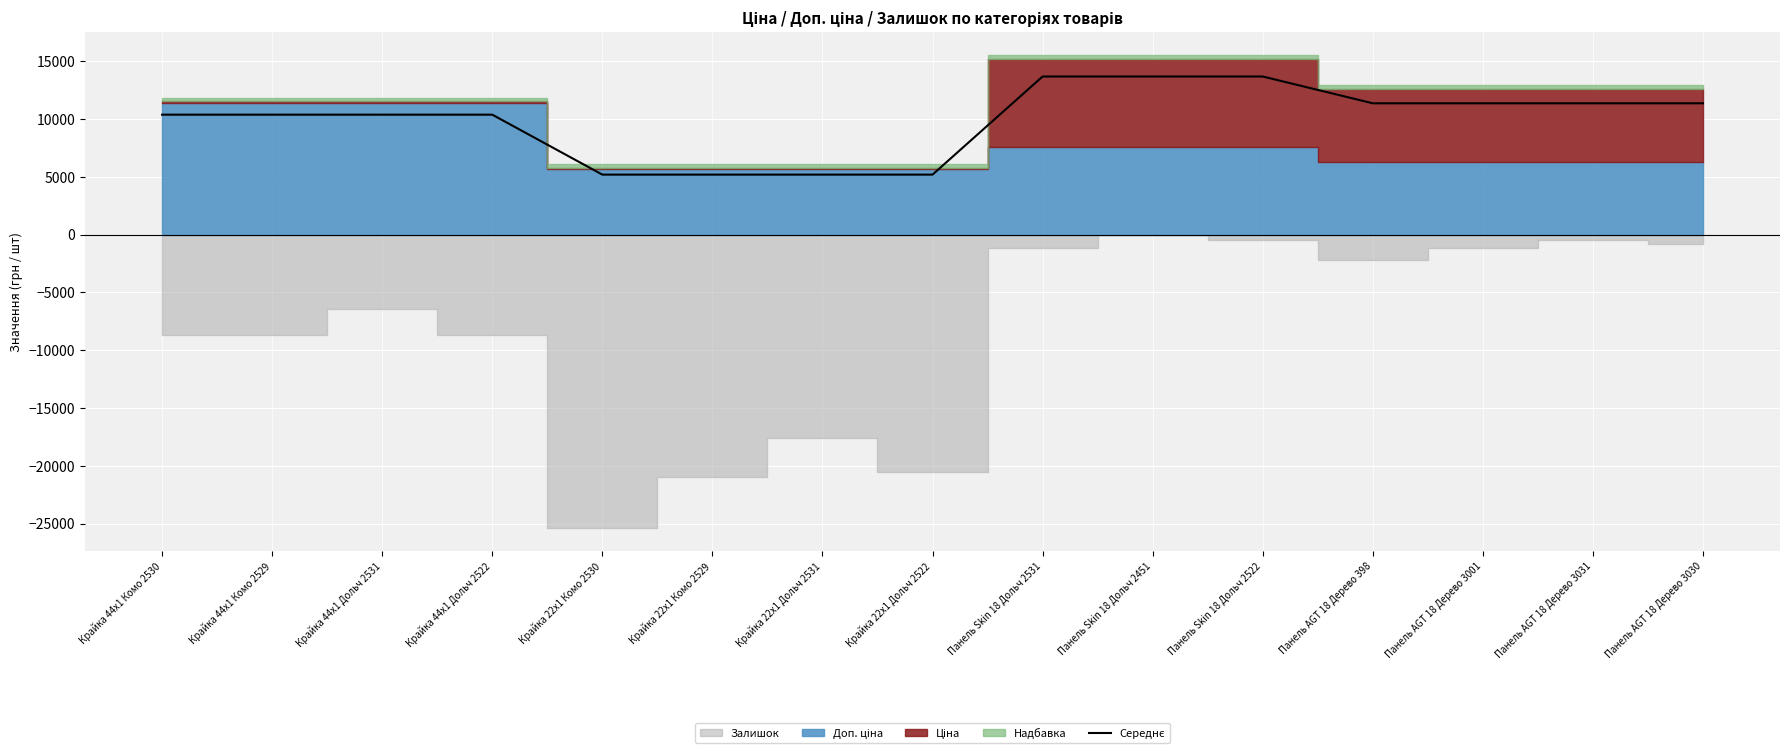

Rank the categories by value from highest to lowest.

Панель Skin 18 Дольч 2531, Панель Skin 18 Дольч 2451, Панель Skin 18 Дольч 2522, Панель AGT 18 Дерево 398, Панель AGT 18 Дерево 3001, Панель AGT 18 Дерево 3031, Панель AGT 18 Дерево 3030, Крайка 44x1 Комо 2530, Крайка 44x1 Комо 2529, Крайка 44x1 Дольч 2531, Крайка 44x1 Дольч 2522, Крайка 22x1 Комо 2530, Крайка 22x1 Комо 2529, Крайка 22x1 Дольч 2531, Крайка 22x1 Дольч 2522